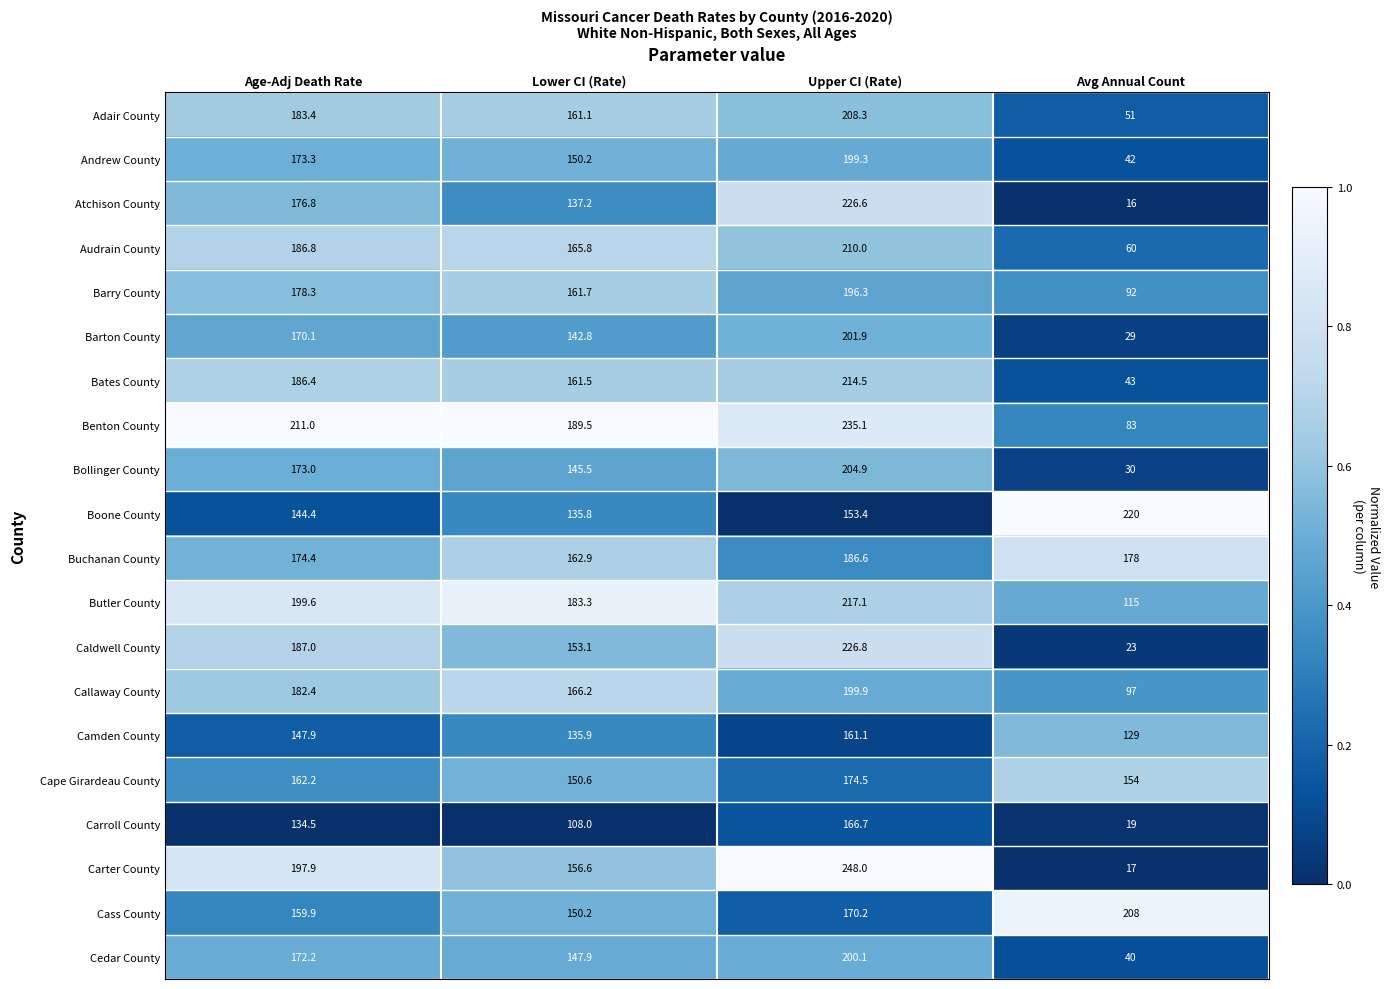

Which series has the widest spread of values?

Carter County